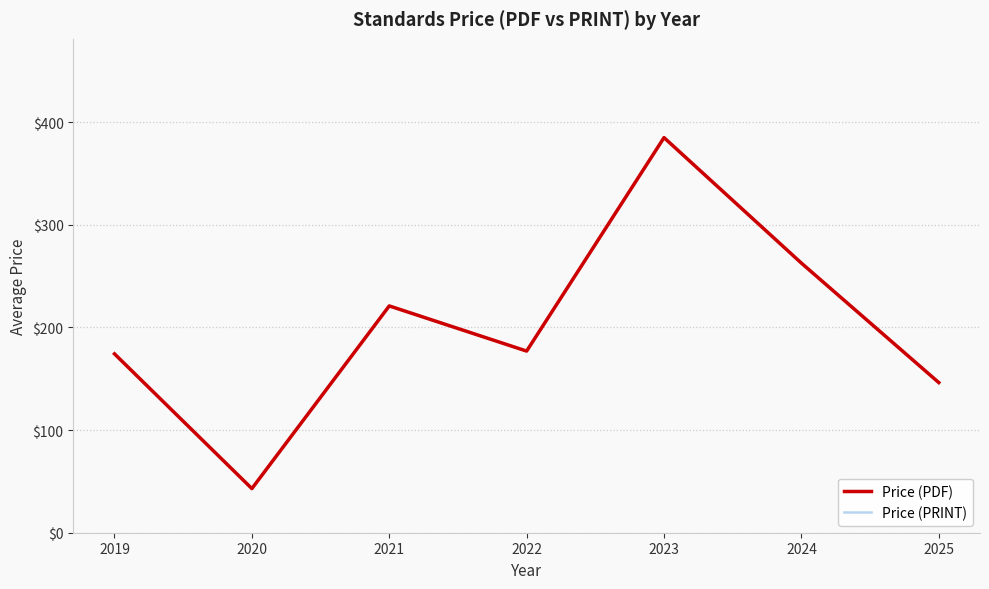

Is the value of Price (PDF) at 2024 greater than the value of Price (PRINT) at 2021?

Yes